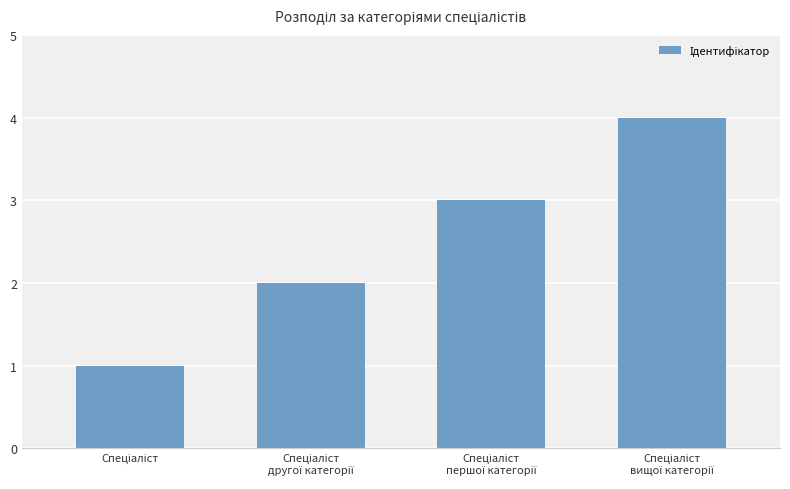

What is the greatest value displayed?

4